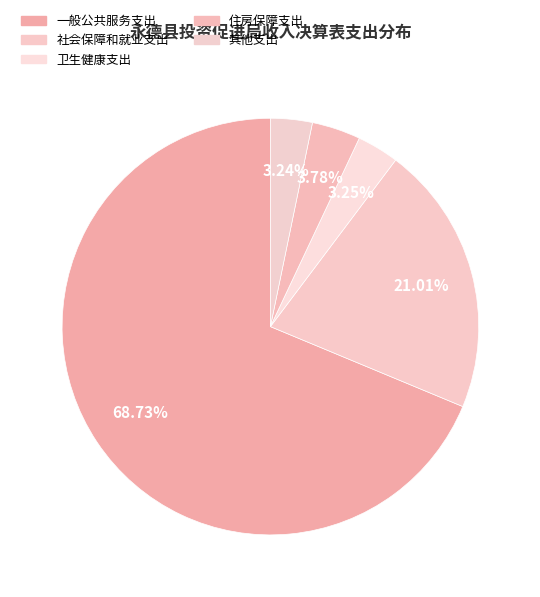

To the nearest percent, what portion does 卫生健康支出 represent?

3%